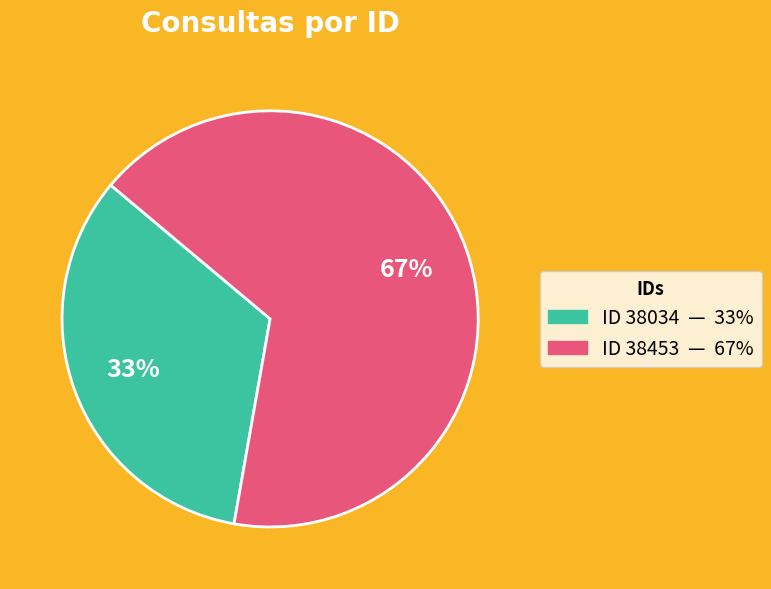

Count the number of slices in the pie.

2